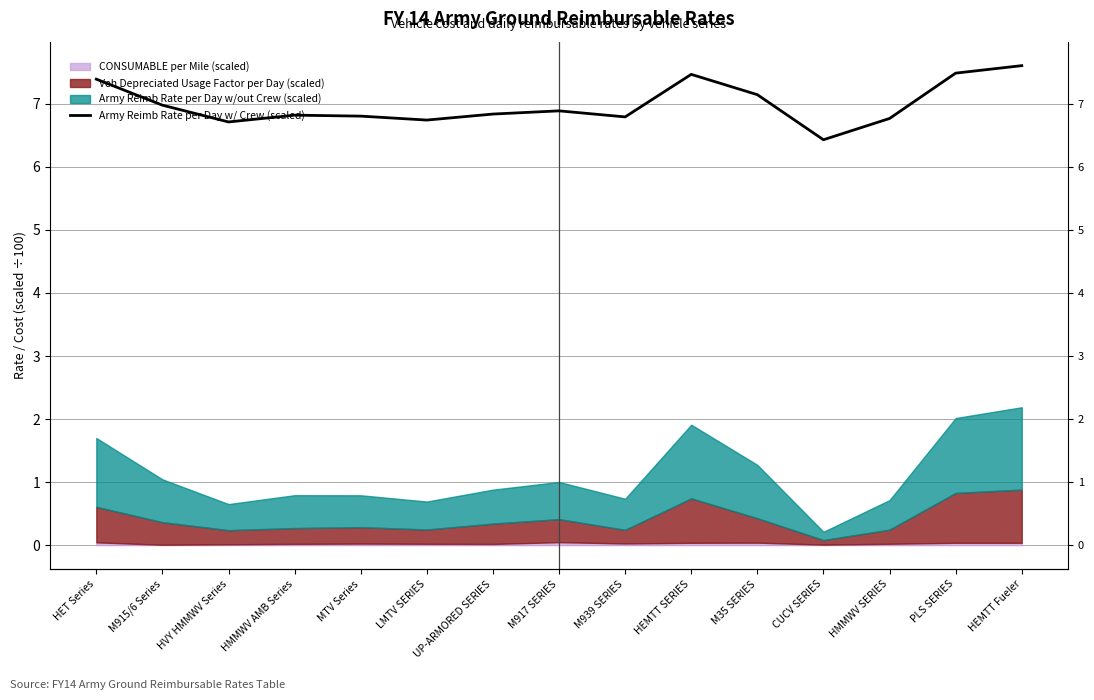

Approximately how many times larger is the value at PLS SERIES compared to M917 SERIES?

1.1